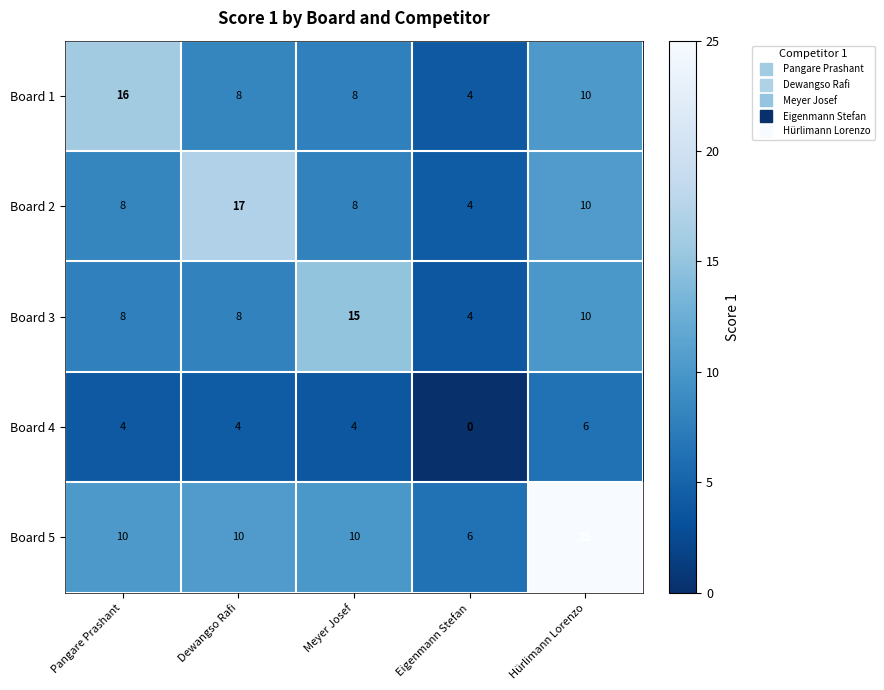

List the series in order of their peak value, highest first.

Board 5, Board 2, Board 1, Board 3, Board 4